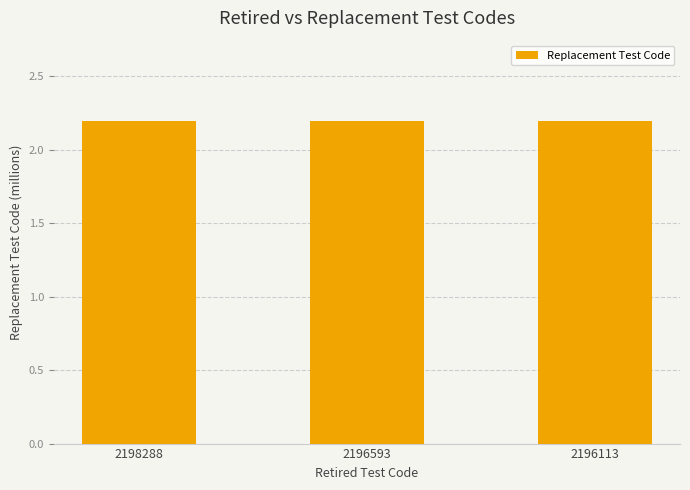

Count the values in the range 2 to 3.

3